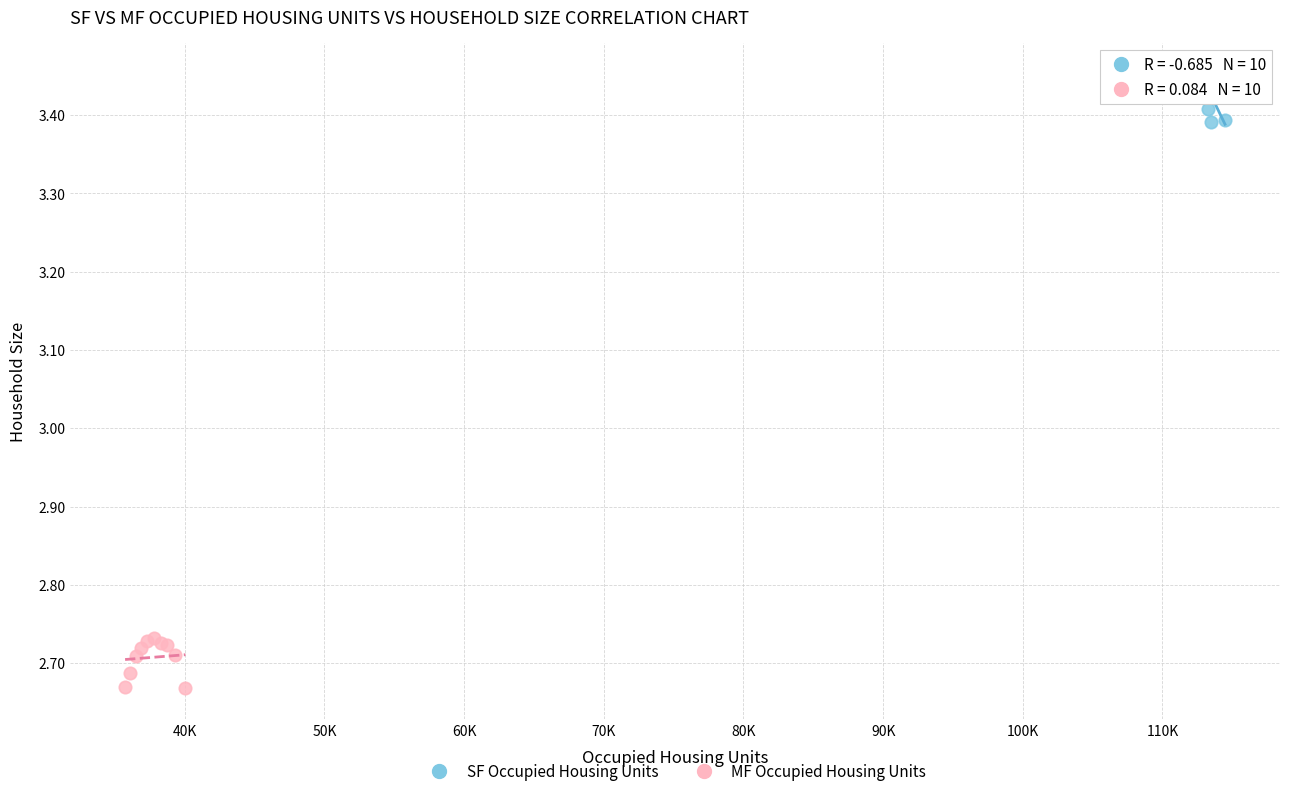

What are all the series names shown in the legend?

SF Occupied Housing Units, MF Occupied Housing Units